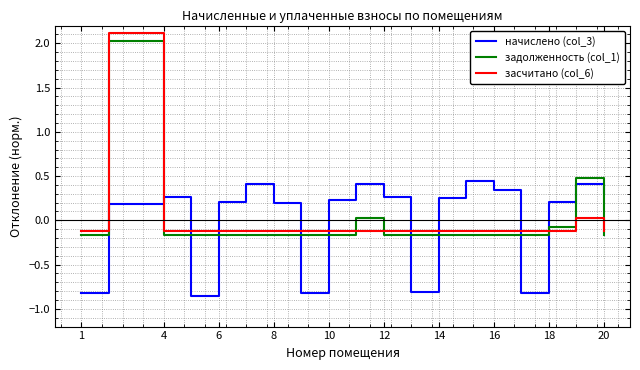

What is the greatest value displayed?

2.1